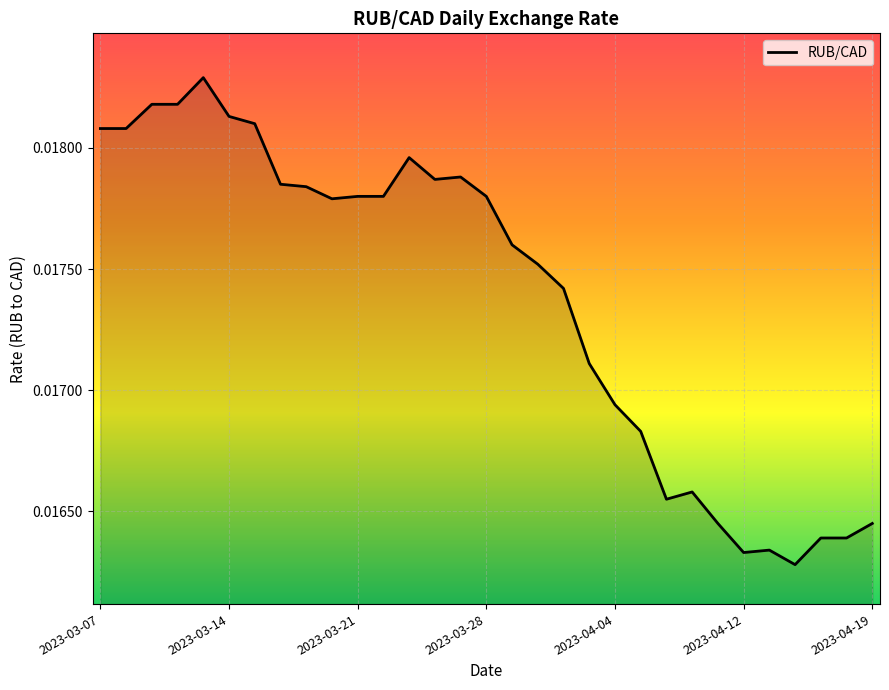

What is the label of the 28th point from the left?

2023-04-14